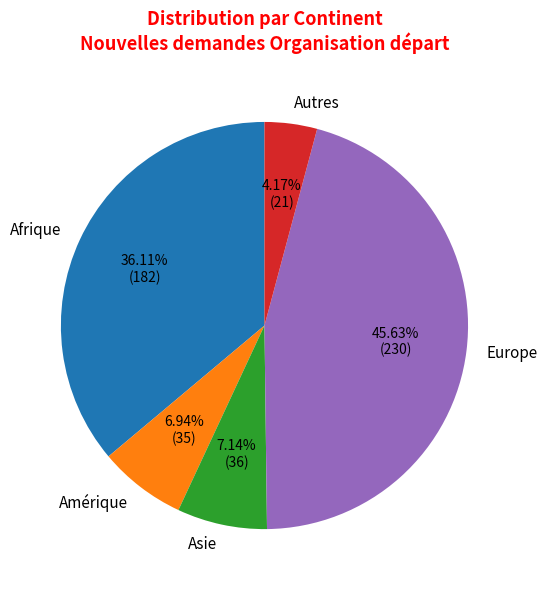

How many slices are in this pie chart?

5